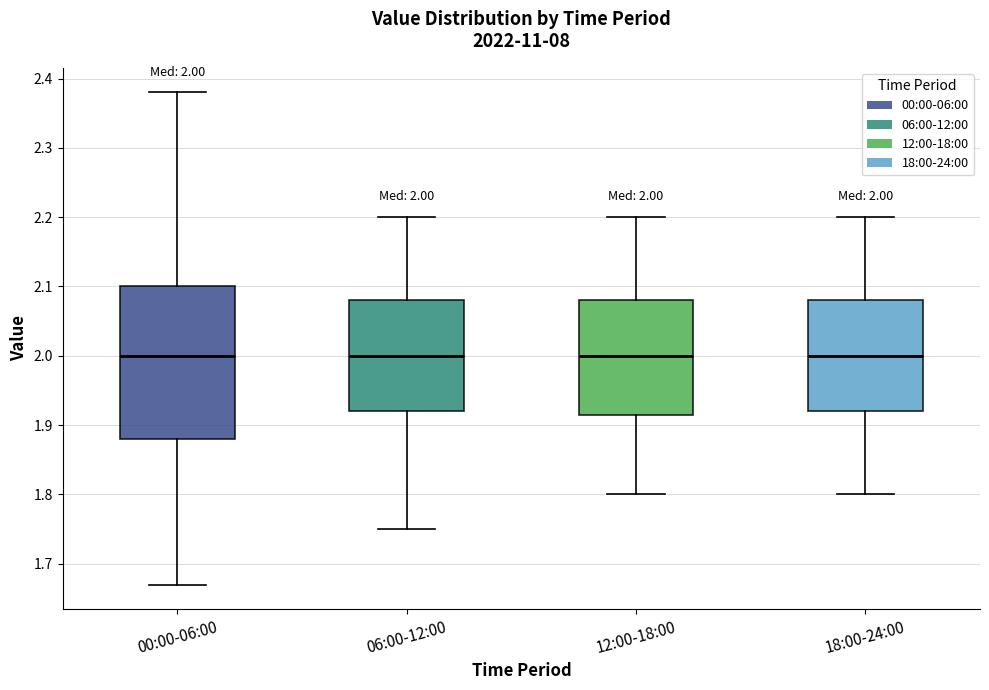

Comparing the boxes themselves (not the whiskers), which one is the tallest?

00:00-06:00